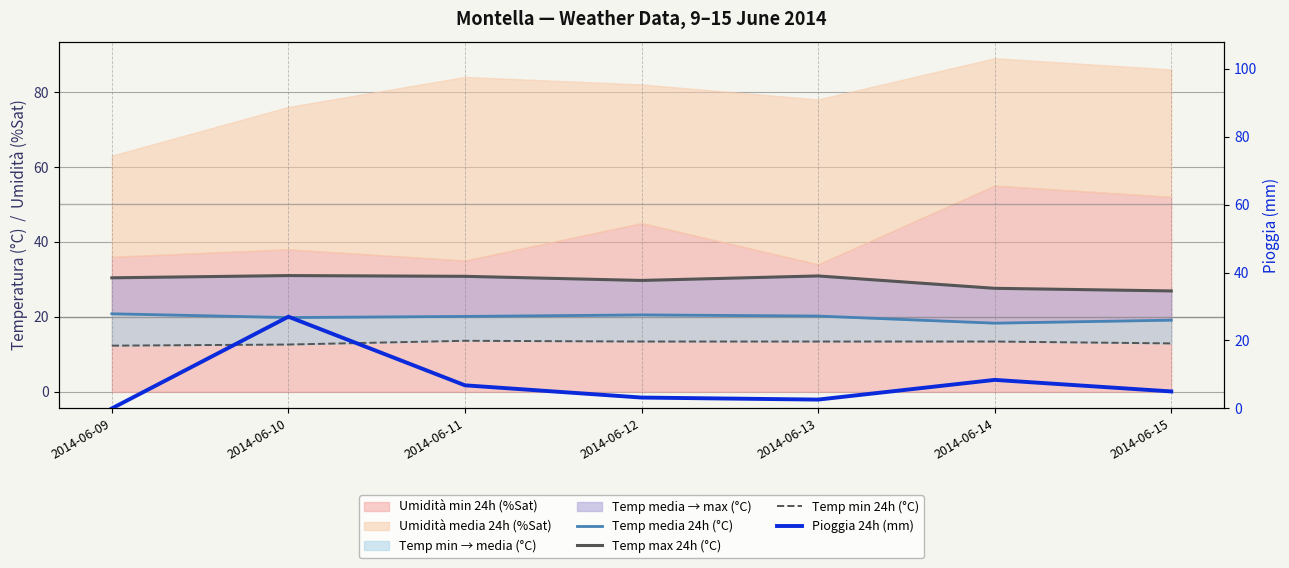

What is the difference between the Pioggia 24h (mm) values at 2014-06-14 and 2014-06-11?

1.6